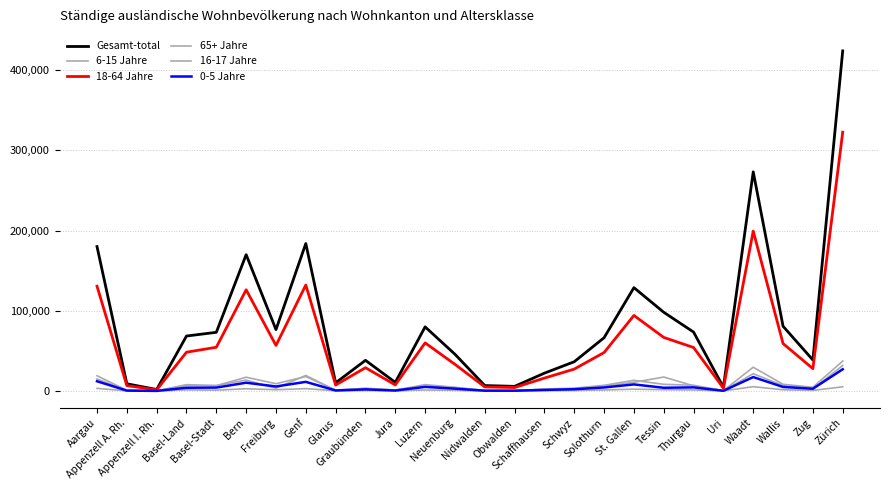

Does the chart have visible grid lines?

Yes